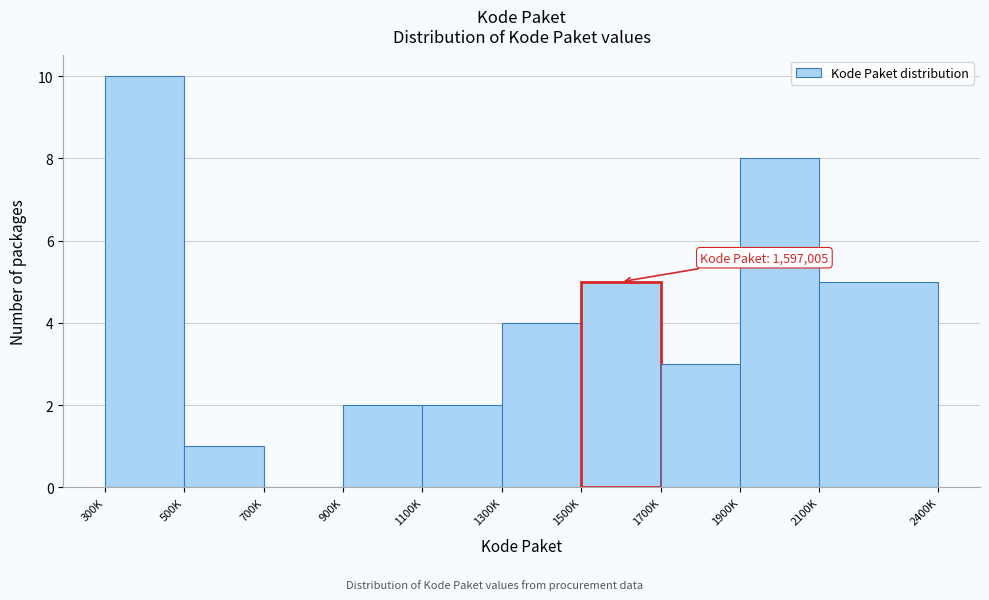

Reading left to right, transcribe all the data shown in this chart.

300K=10	500K=1	700K=0	900K=2	1100K=2	1300K=4	1500K=5	1700K=3	1900K=8	2100K=5